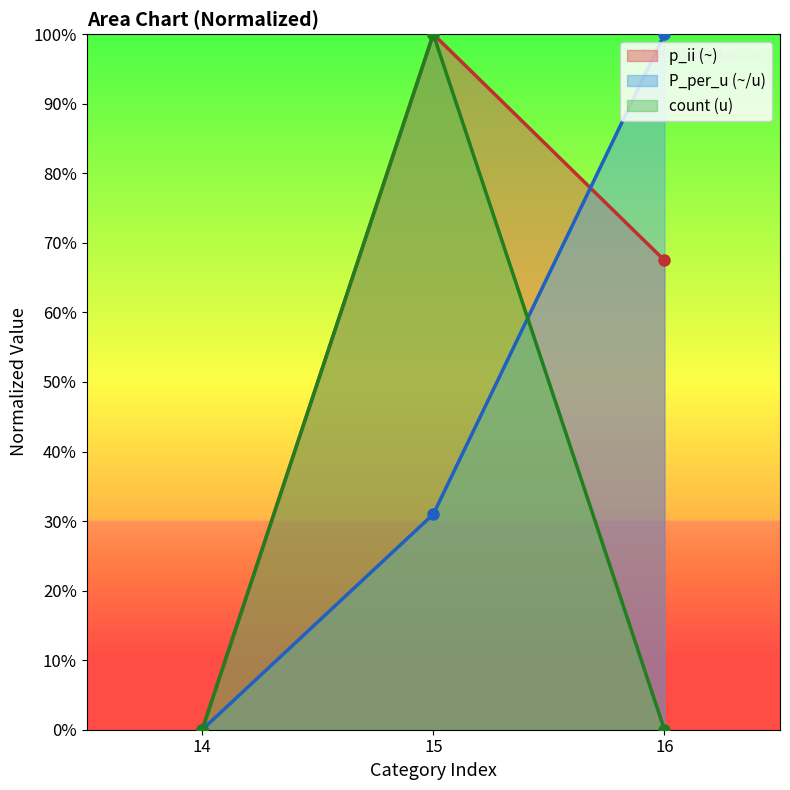

How many values in the p_ii series exceed 67?

2